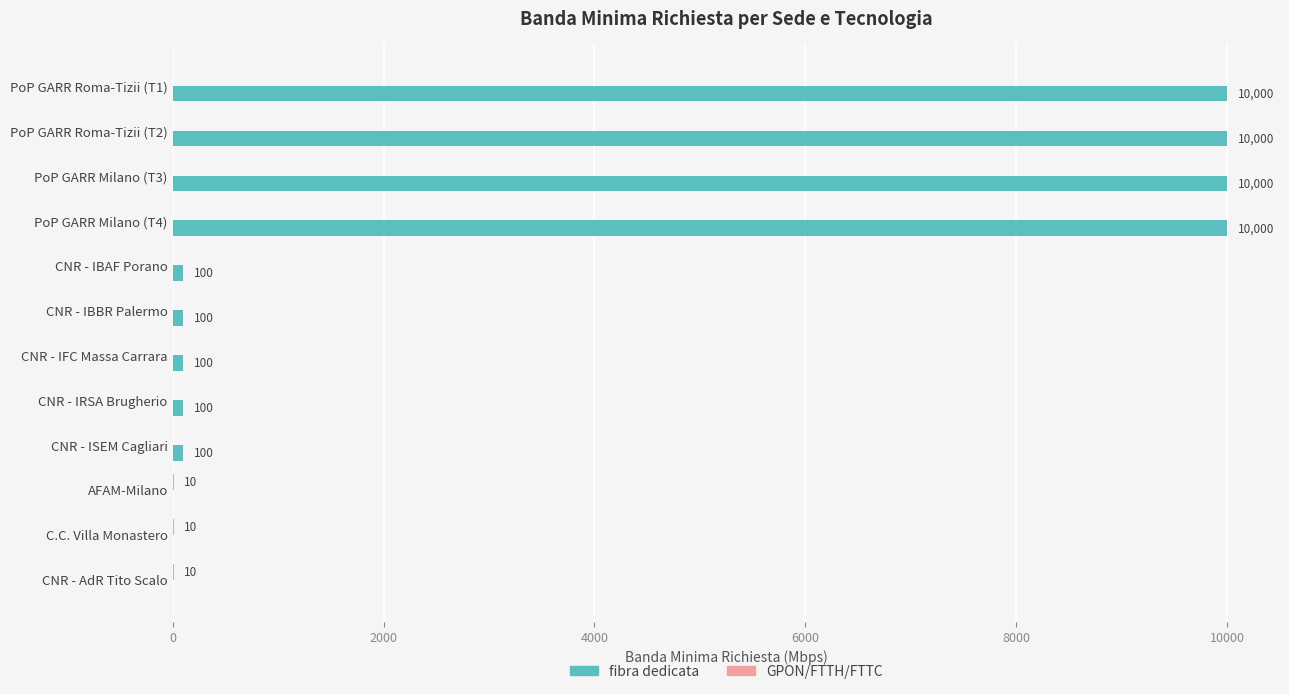

Which series has the largest total across all categories?

fibra dedicata